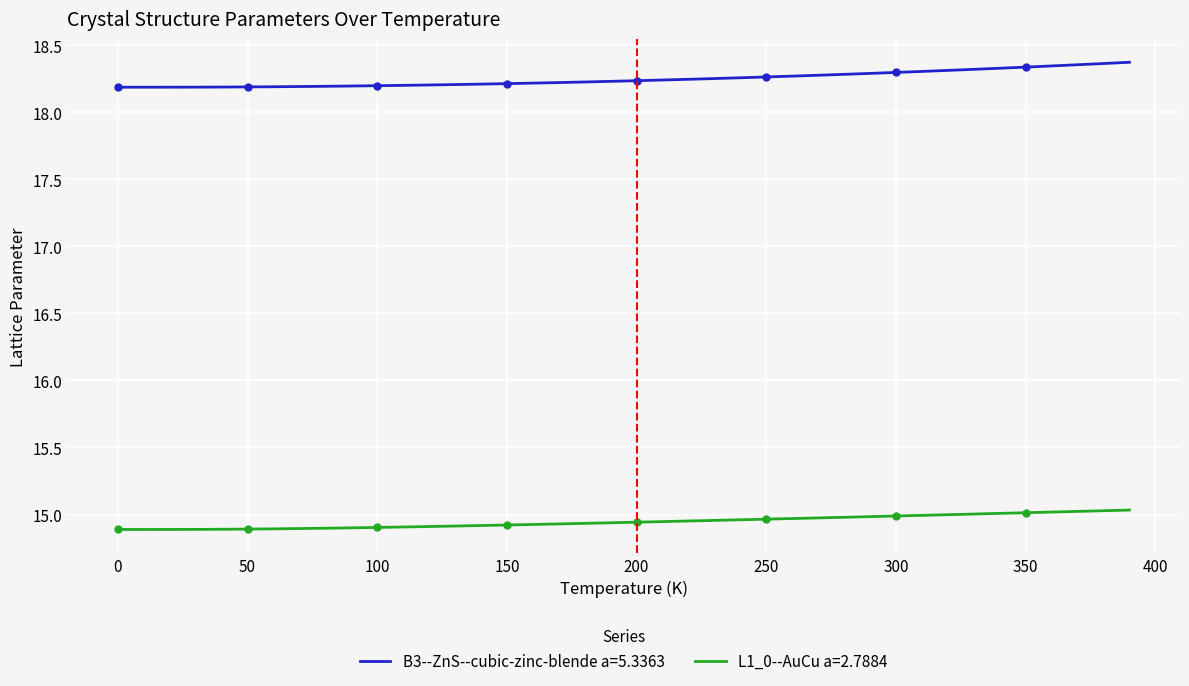

What is the maximum value shown in the chart?

18.4